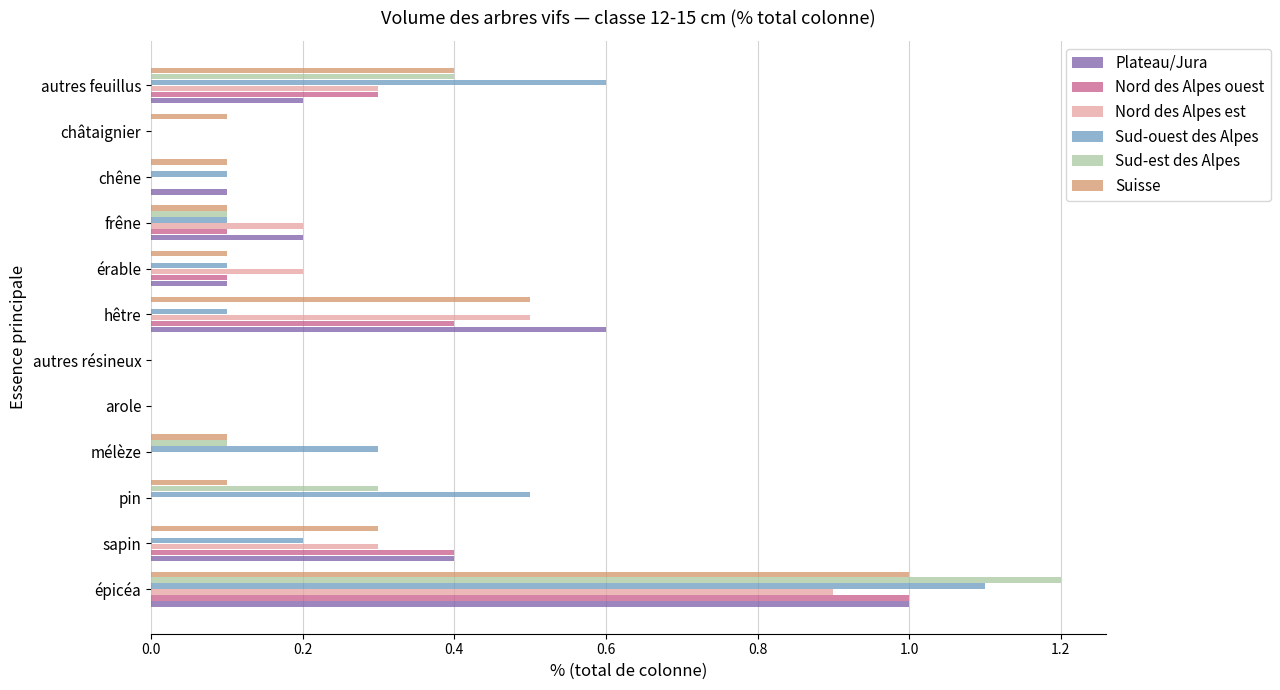

Count the number of data series in this chart.

6